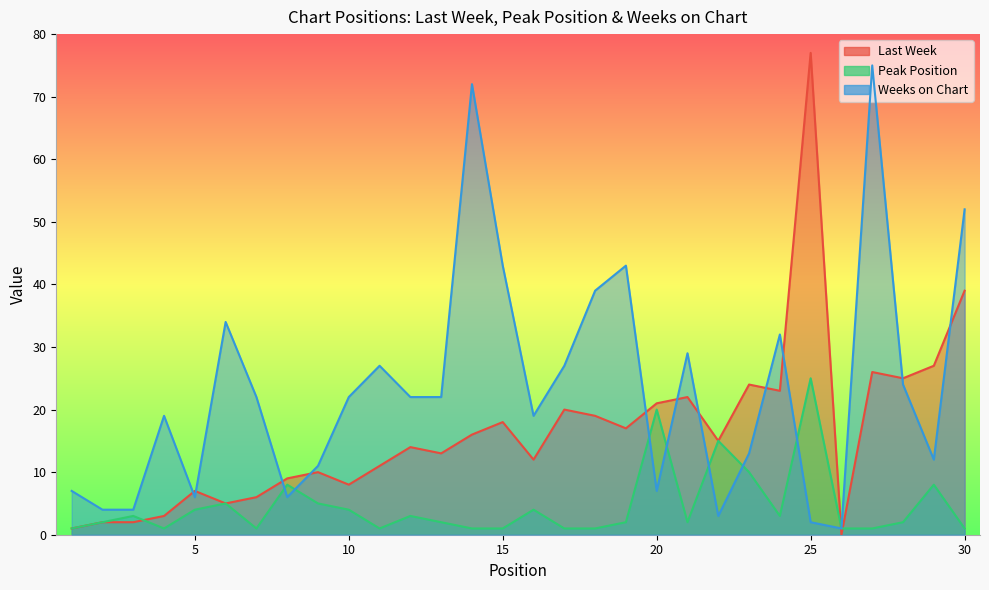

What is the total value across all series at 25?

104